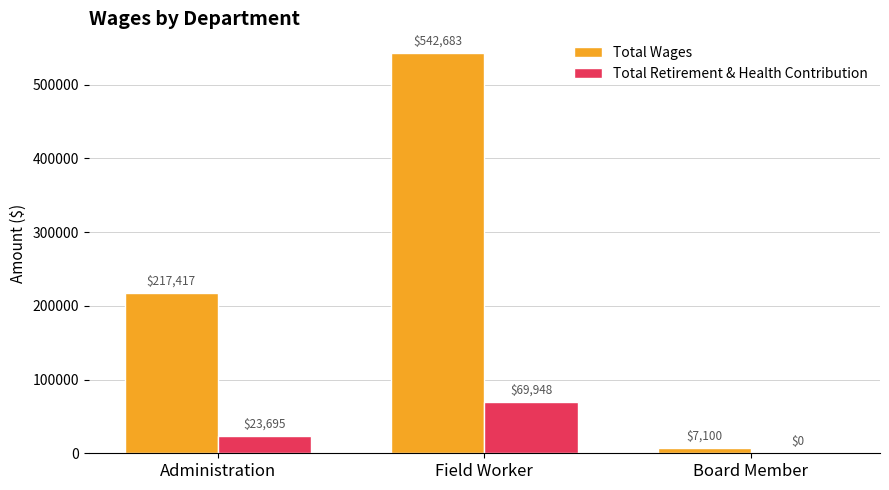

Count the number of categories in the chart.

3